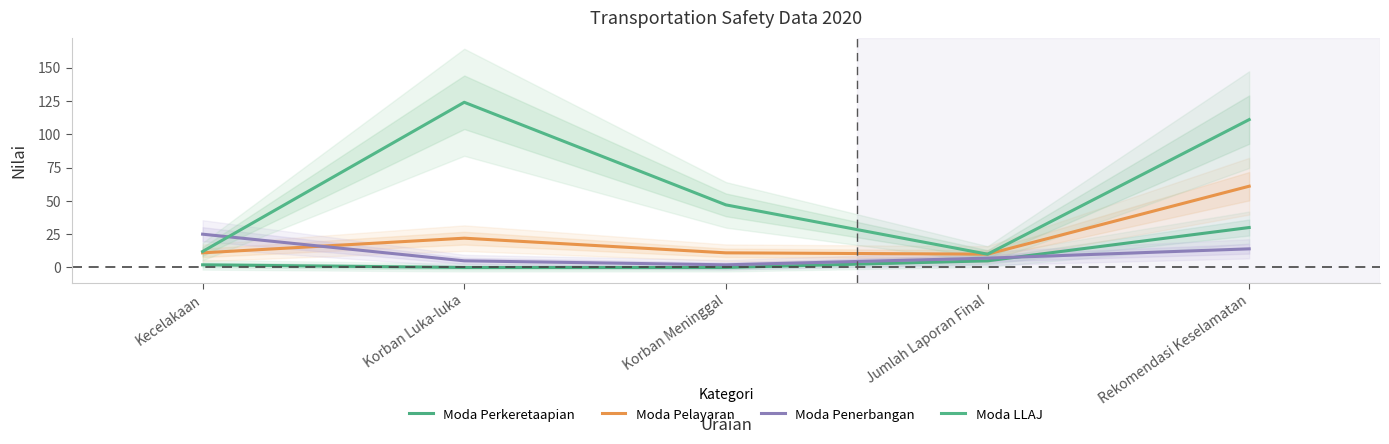

What is the minimum value for Moda LLAJ?

10